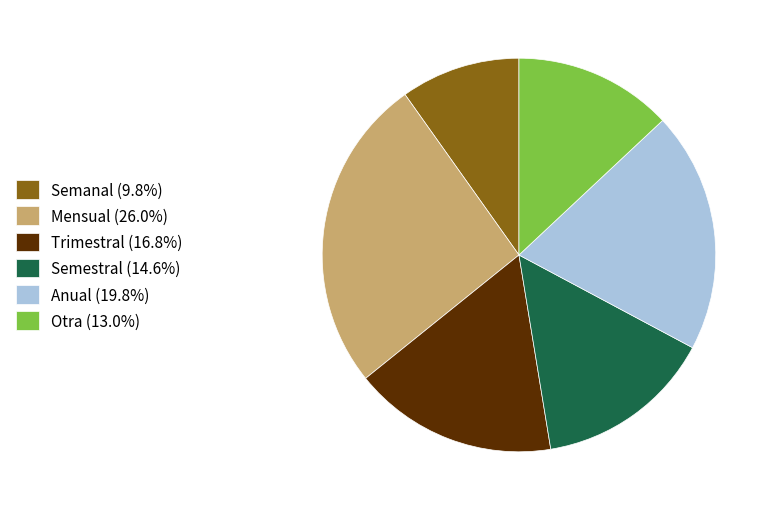

Which slice is the largest?

Mensual